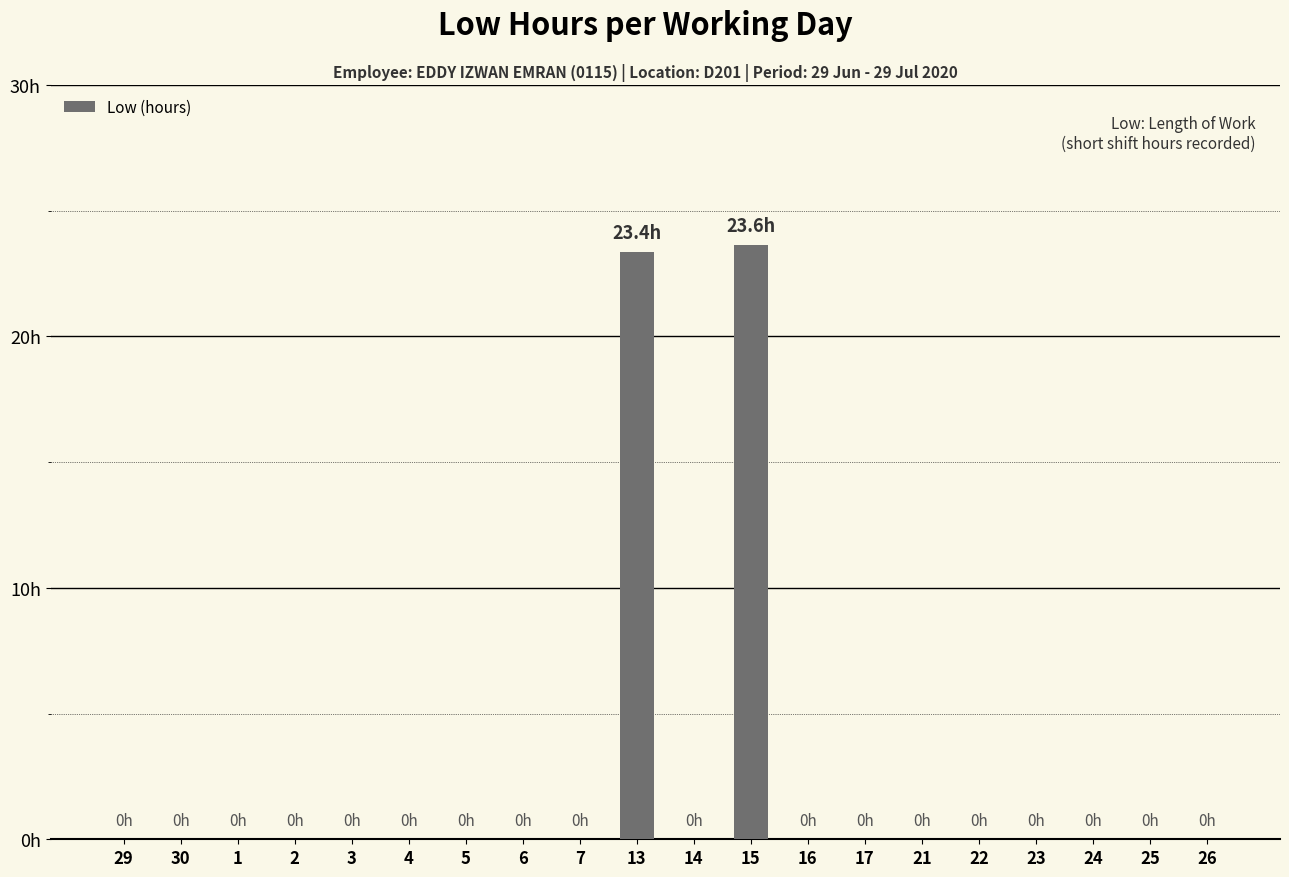

Are the bars horizontal?

No